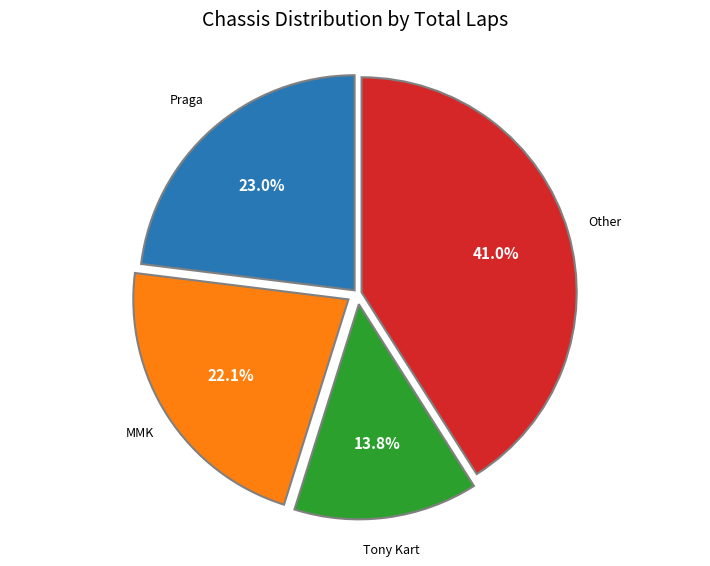

Is there any slice that represents more than half of the pie?

No